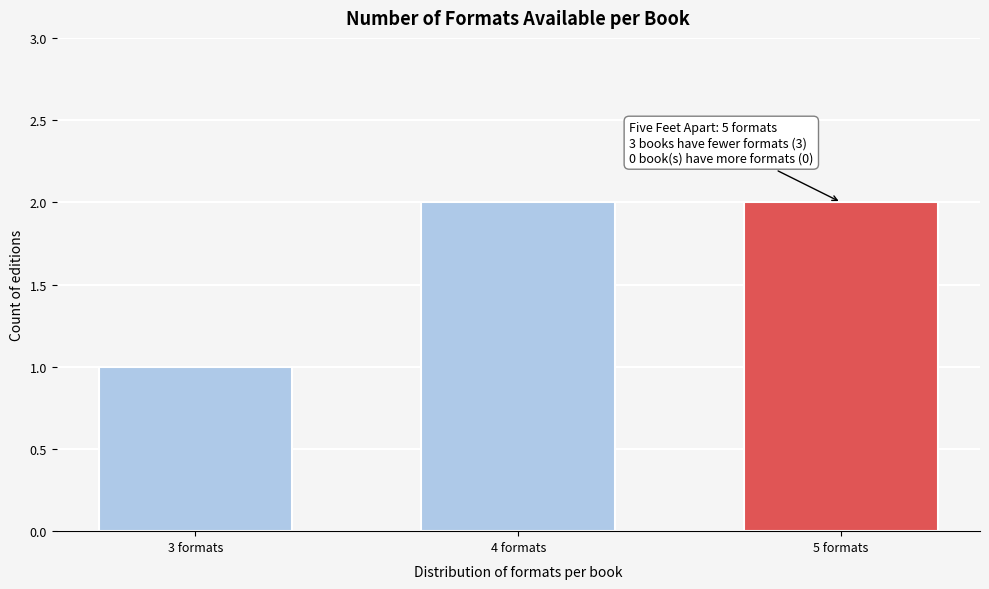

Reading right to left, what are all the values shown in this chart?

5 formats=2	4 formats=2	3 formats=1